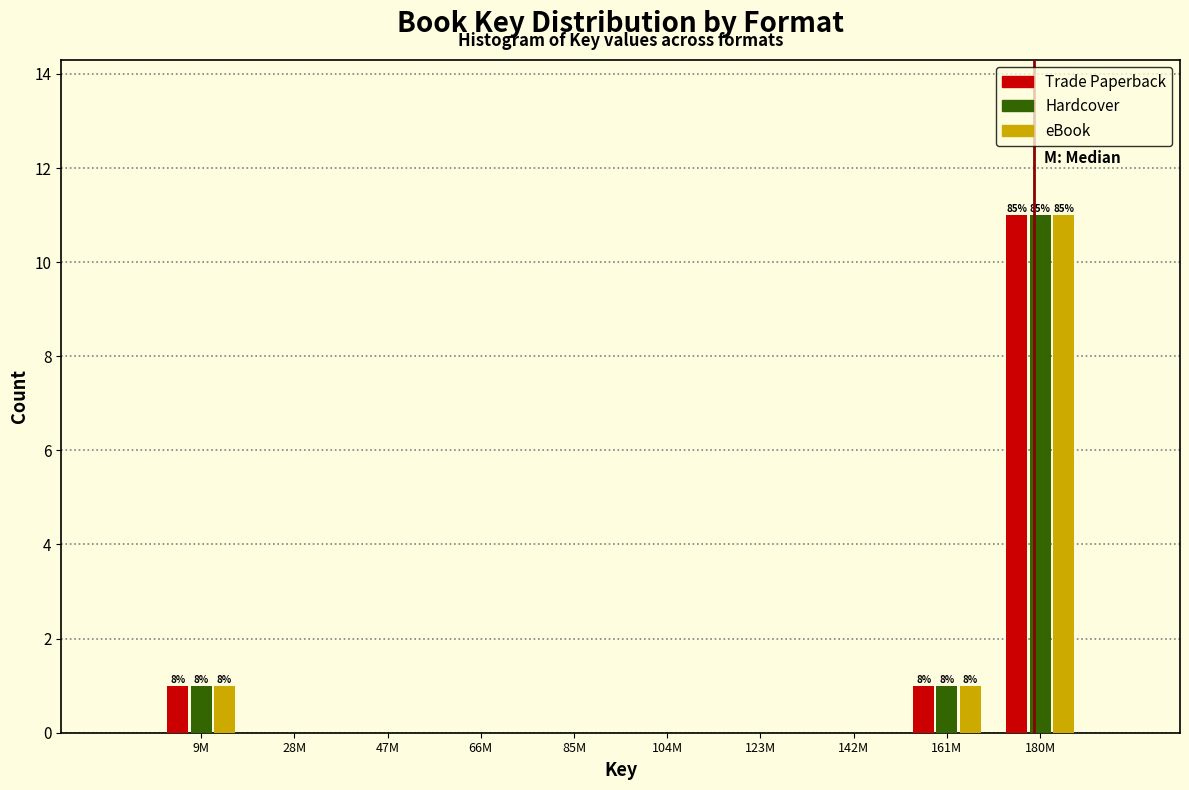

Reading left to right, list all the values displayed in this chart.

Trade Paperback: 9M=1	28M=0	47M=0	66M=0	85M=0	104M=0	123M=0	142M=0	161M=1	180M=11
Hardcover: 9M=1	28M=0	47M=0	66M=0	85M=0	104M=0	123M=0	142M=0	161M=1	180M=11
eBook: 9M=1	28M=0	47M=0	66M=0	85M=0	104M=0	123M=0	142M=0	161M=1	180M=11